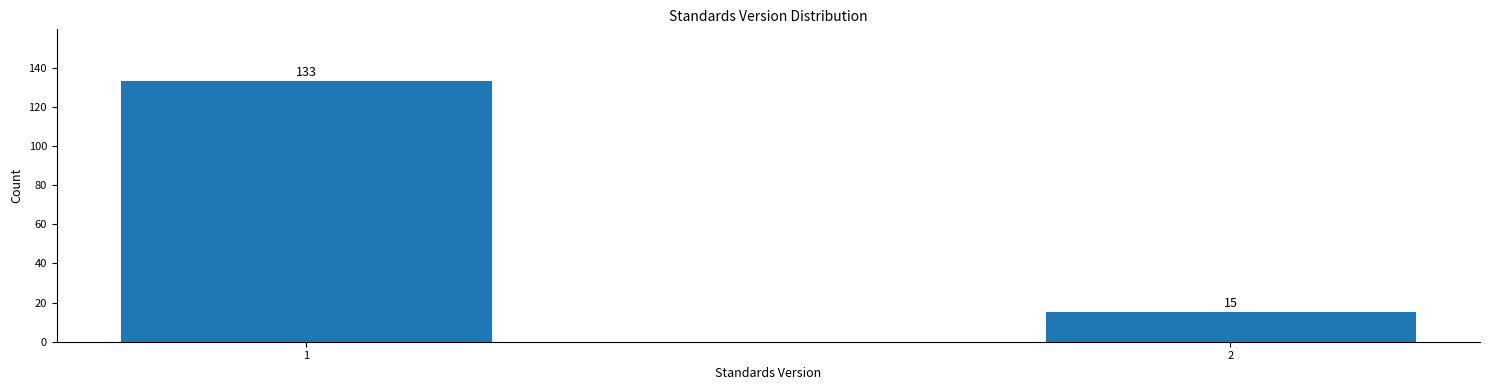

Reading right to left, list all the values displayed in this chart.

15	133